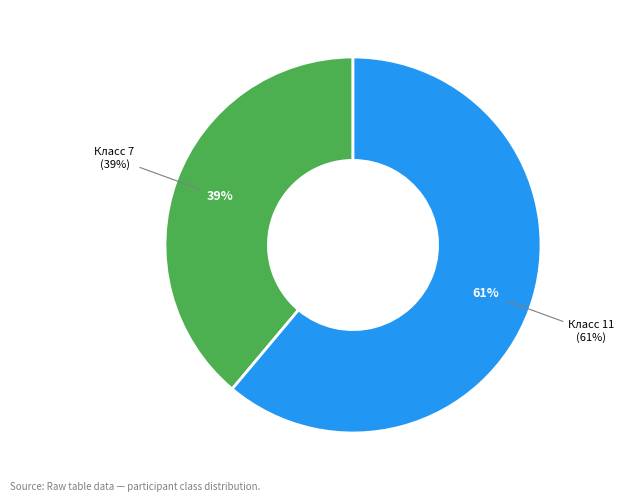

Rank the categories by value from lowest to highest.

1, 2